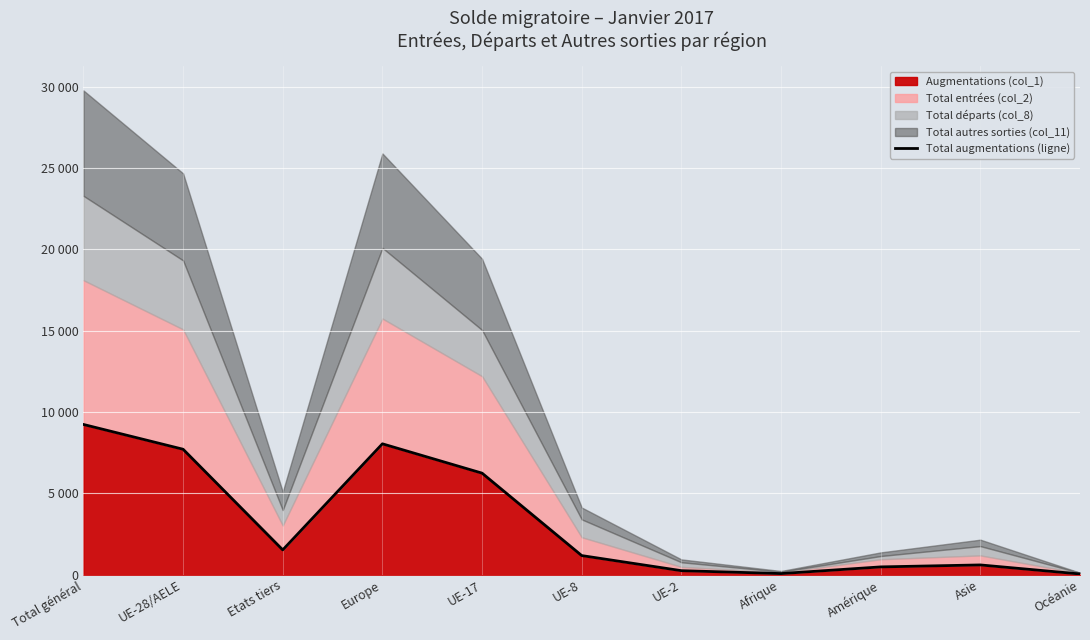

Does the chart display data point markers on the line(s)?

No